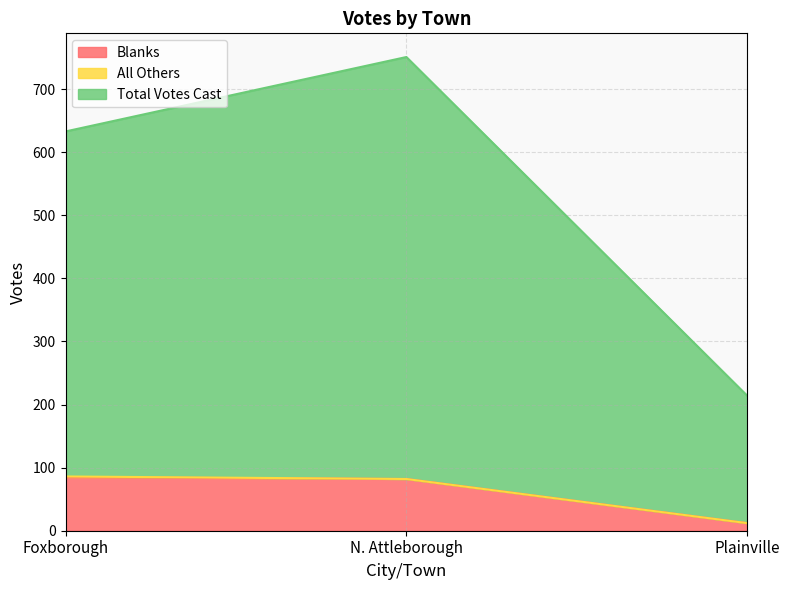

True or false: Blanks has a value of 144 at N. Attleborough.

False